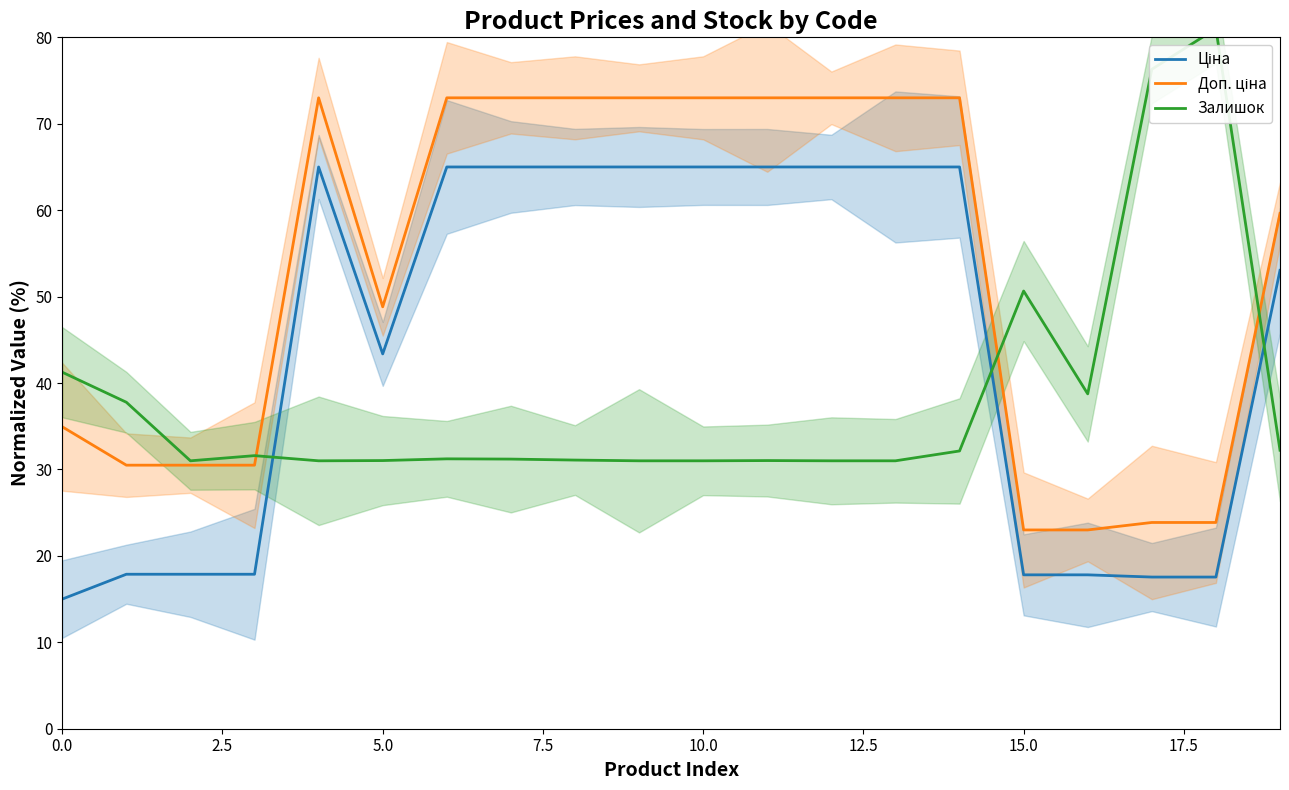

Which series changed the most between 10.0 and 12.5?

Доп. ціна